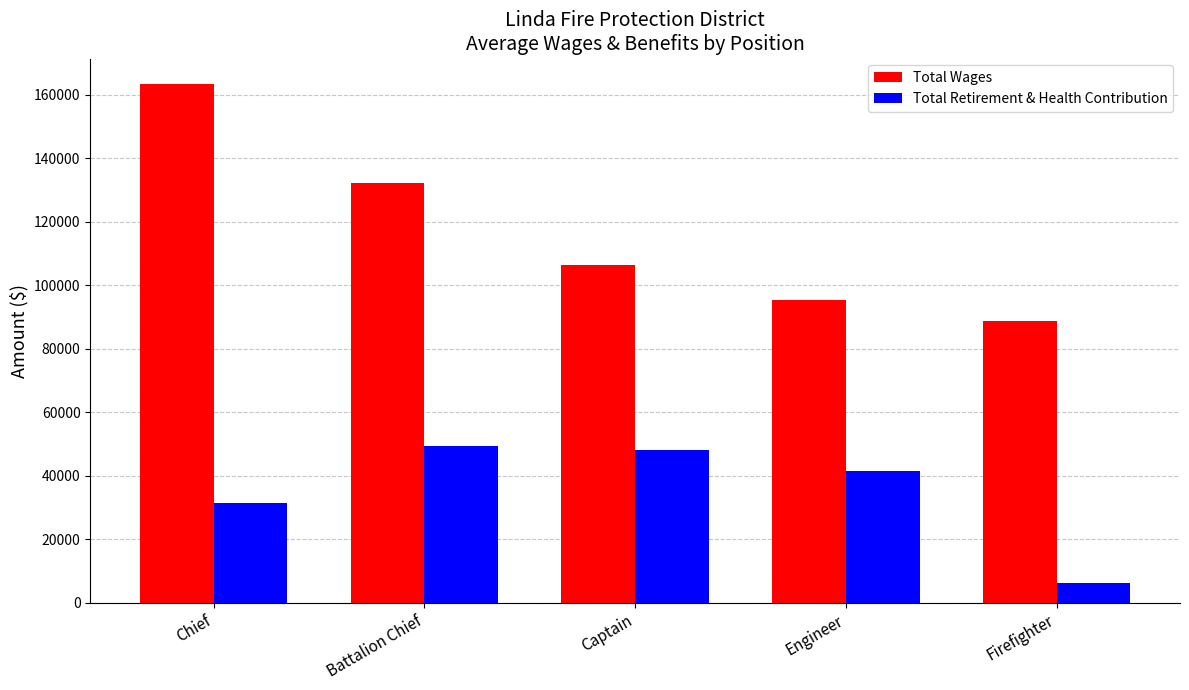

At how many categories does at least one series exceed 89420?

4